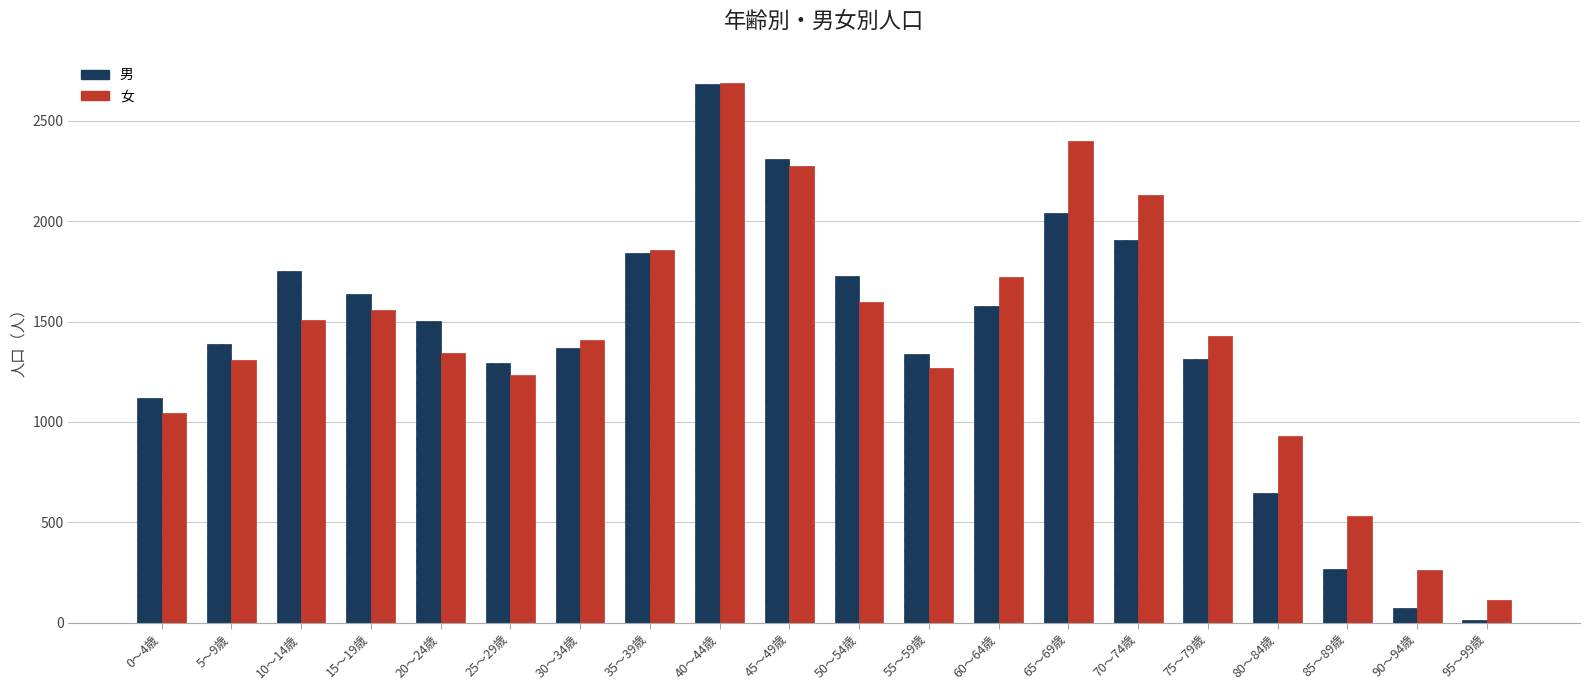

At which label does 女 reach its minimum?

95～99歳